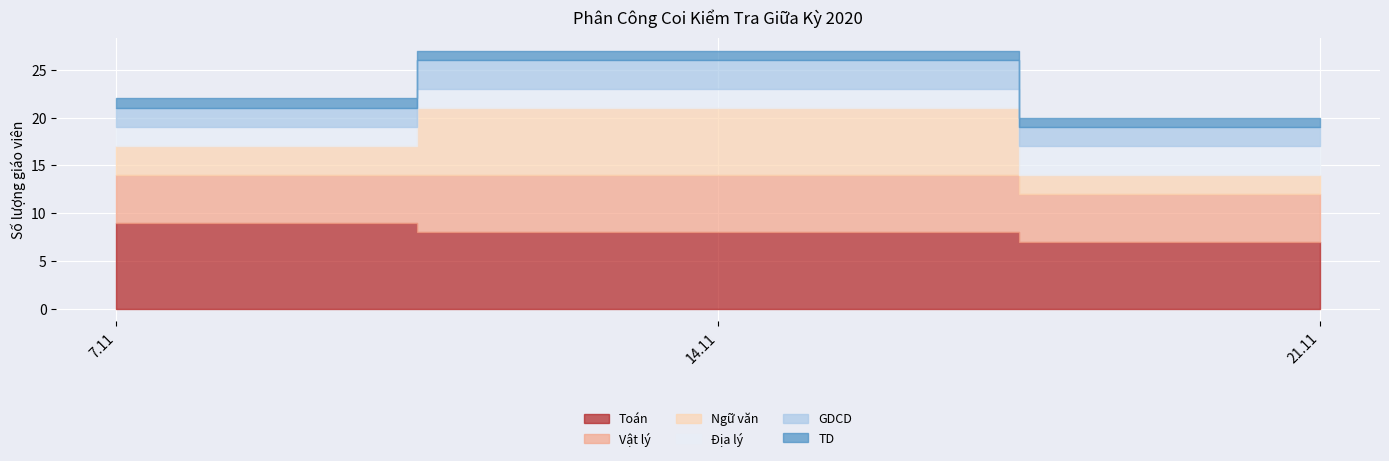

What is the sum of the Ngữ văn values at 7.11 and 21.11?

5